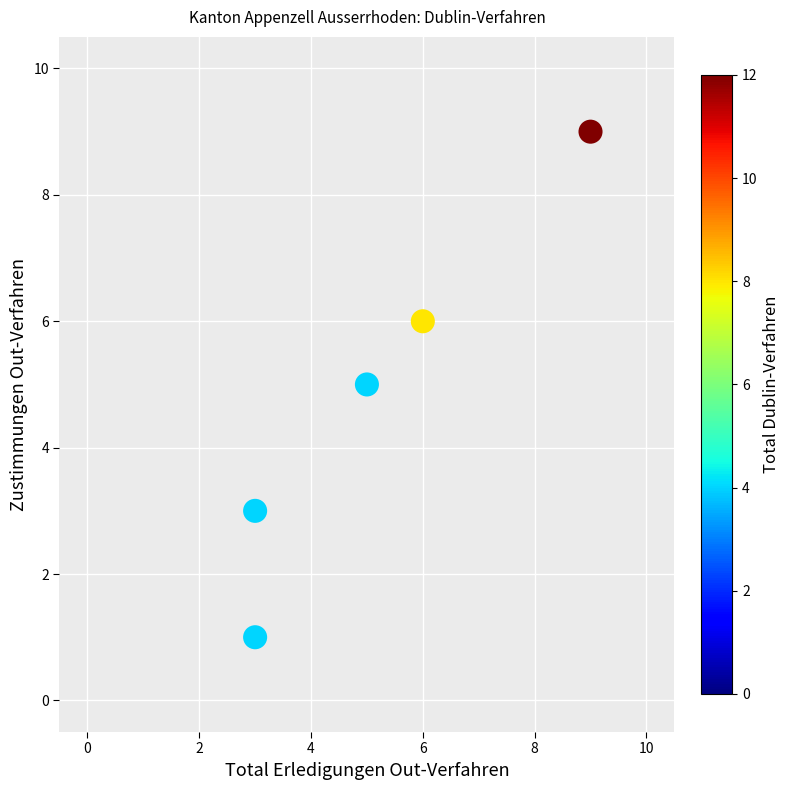

What is the range of Y values (max minus min)?

8